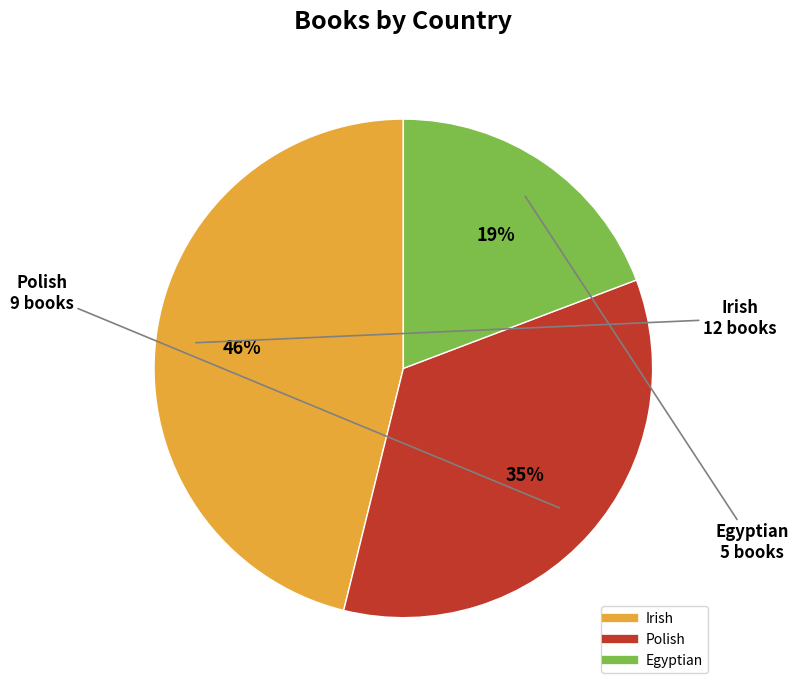

What percentage is the Egyptian slice, to the nearest percent?

19%